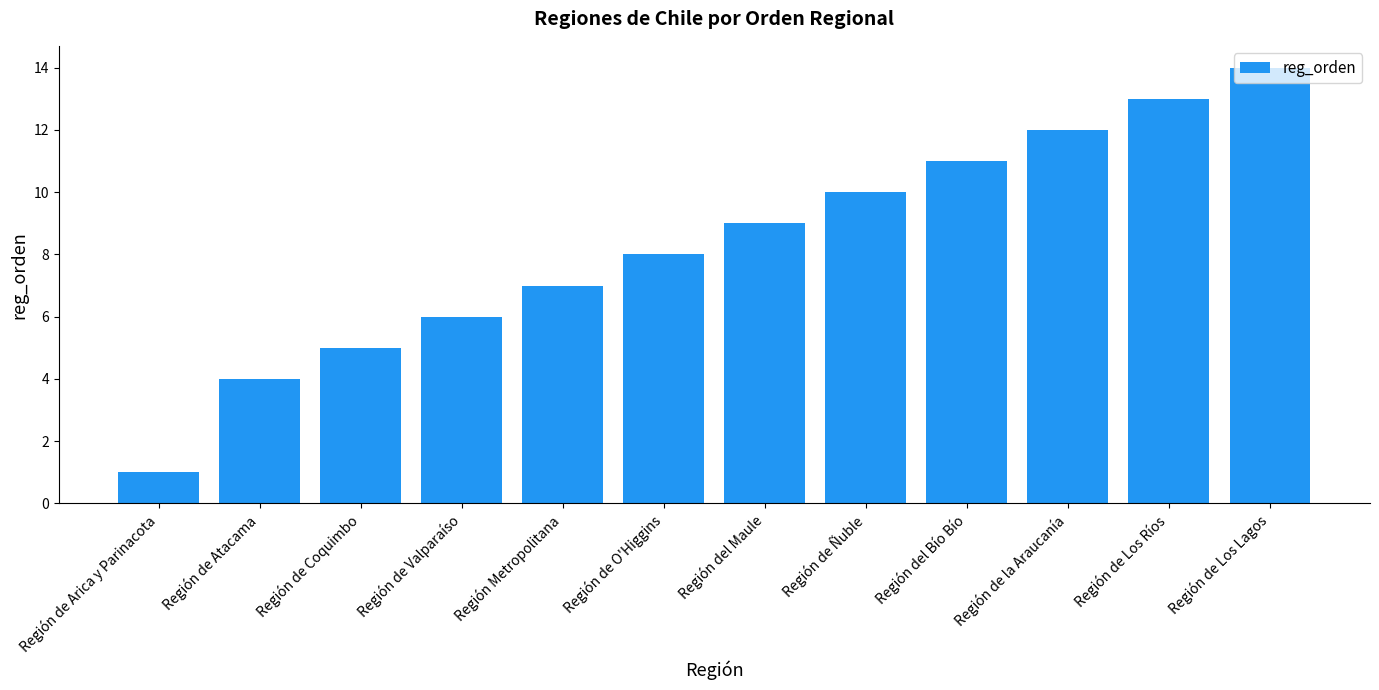

What is the sum of the values at Región de Los Lagos and Región de la Araucanía?

26